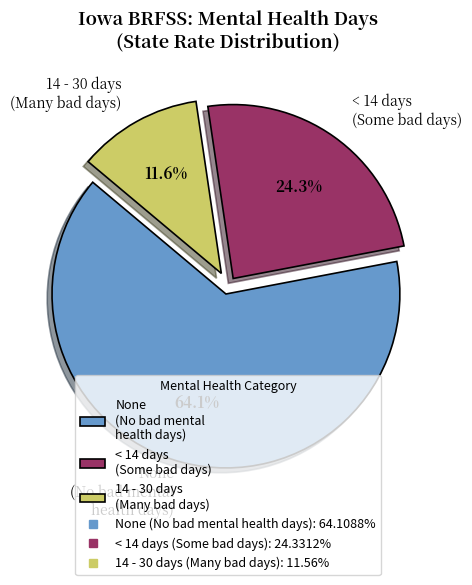

Which slice represents more than half of the pie?

None (No bad mental health days)